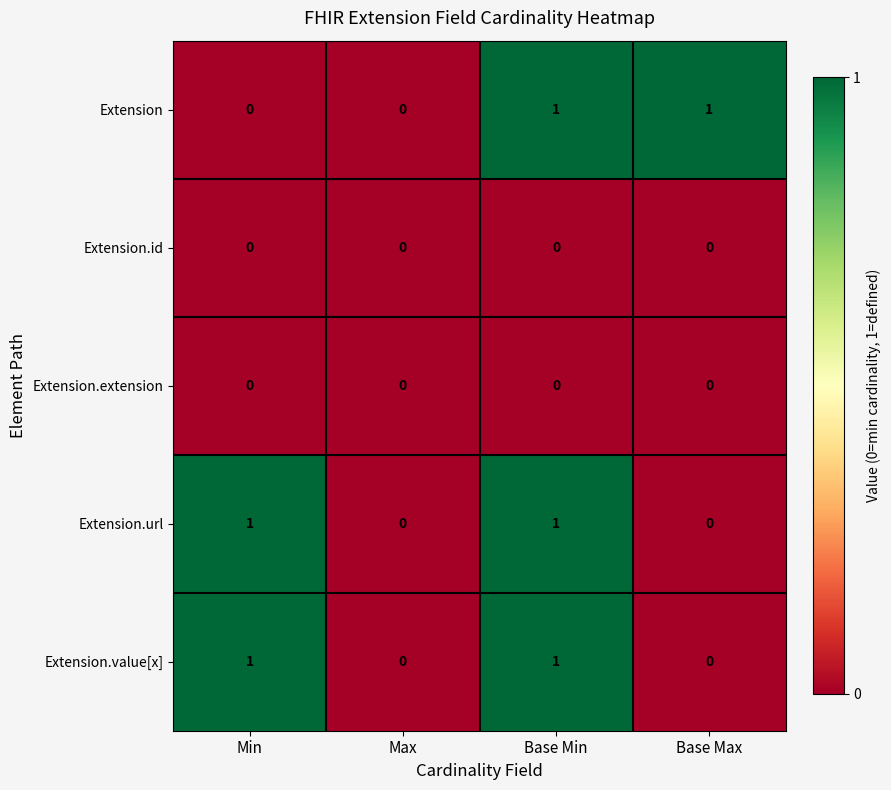

Reading left to right, list all the values displayed in this chart.

Extension: 0	0	1	1
Extension.id: 0	0	0	0
Extension.extension: 0	0	0	0
Extension.url: 1	0	1	0
Extension.value[x]: 1	0	1	0